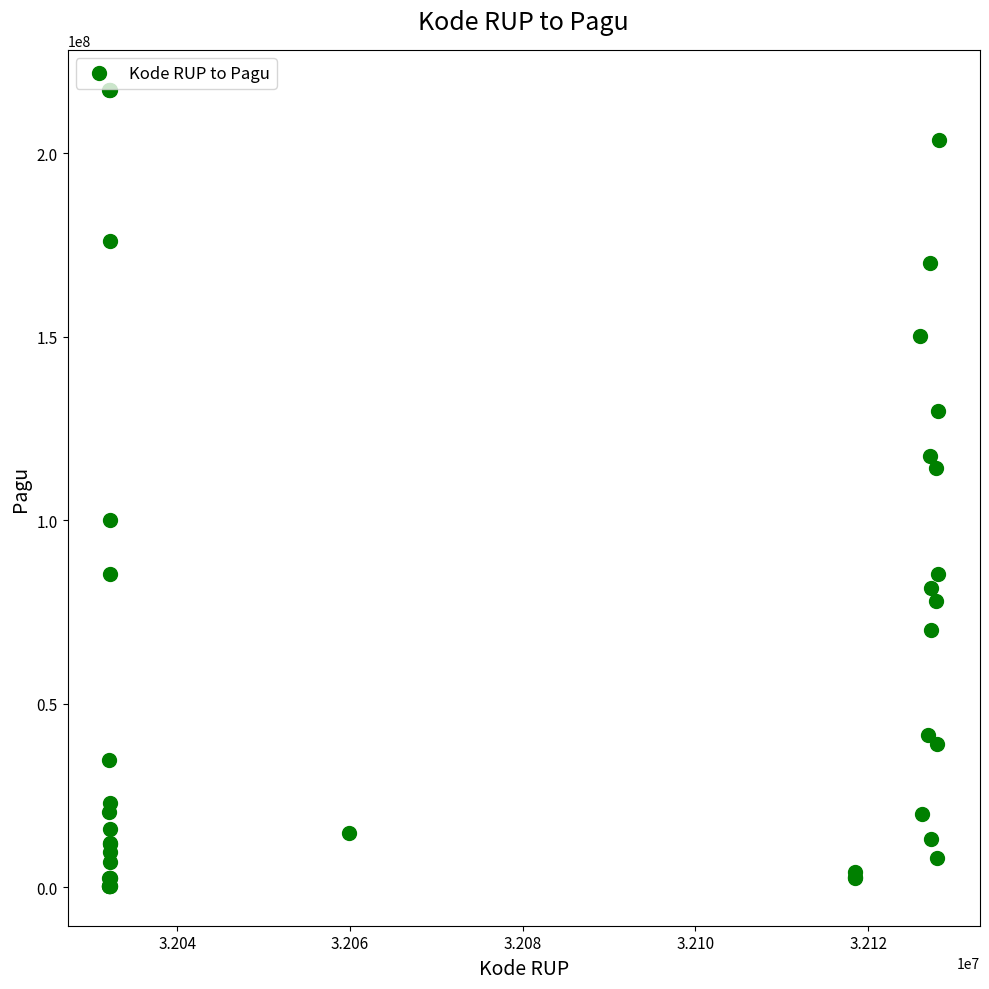

What Y value in the scatter plot is closest to 108830000?

114296000